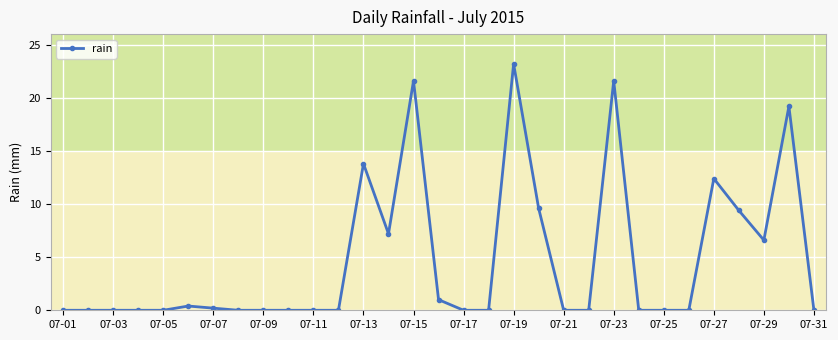

What is the greatest value displayed?

23.2